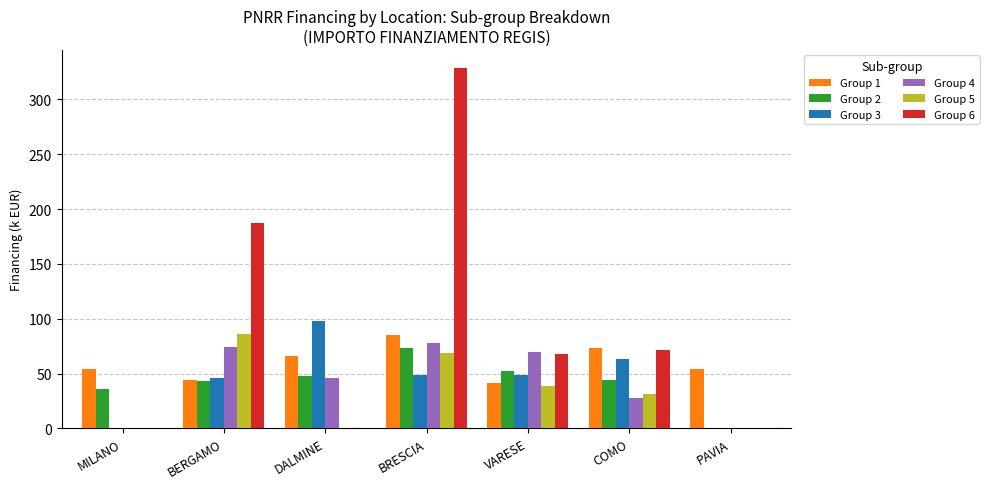

Between BERGAMO and BRESCIA, which series saw the biggest shift?

Group 6